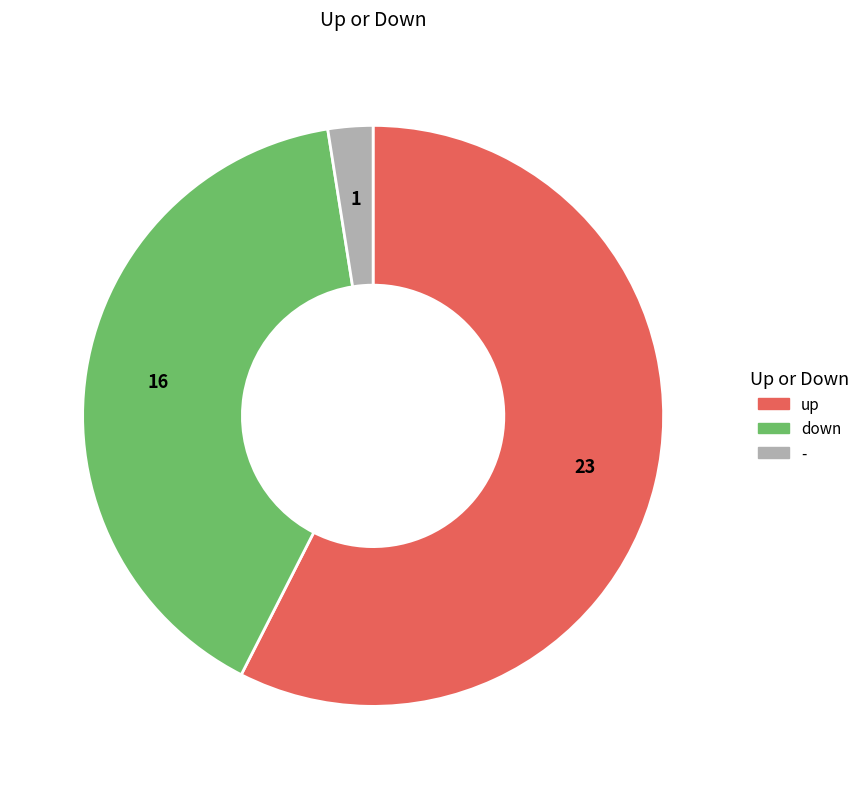

Is down the majority of the pie?

No